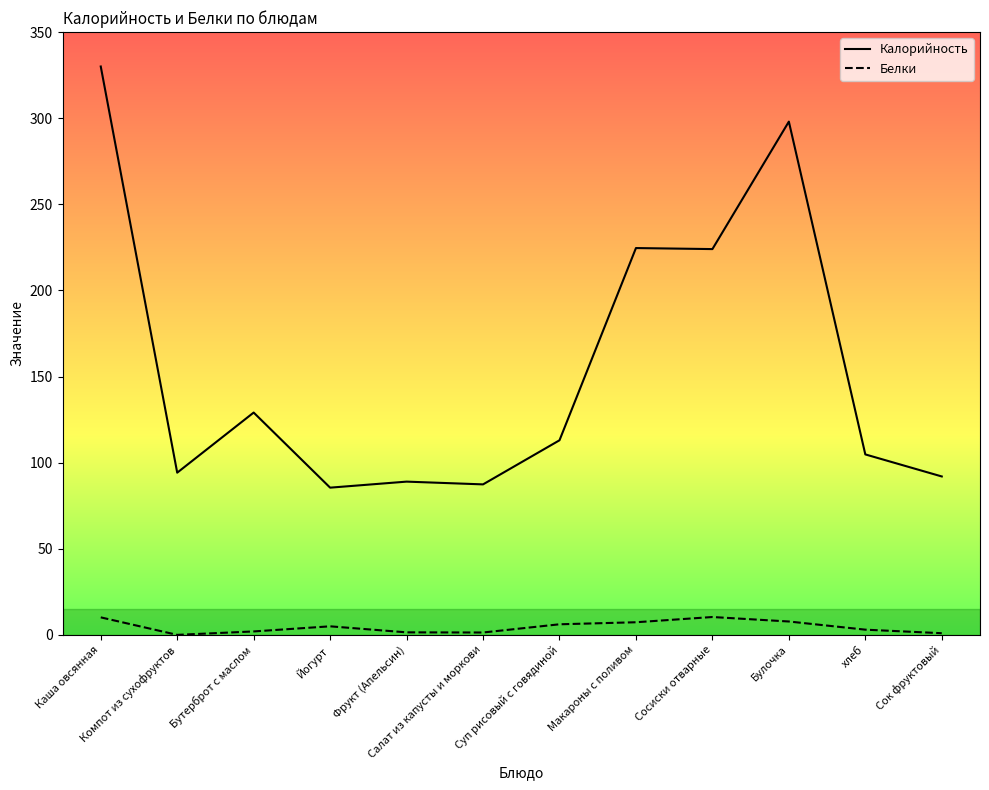

Is it true that Калорийность equals 330.0 at Каша овсянная?

True